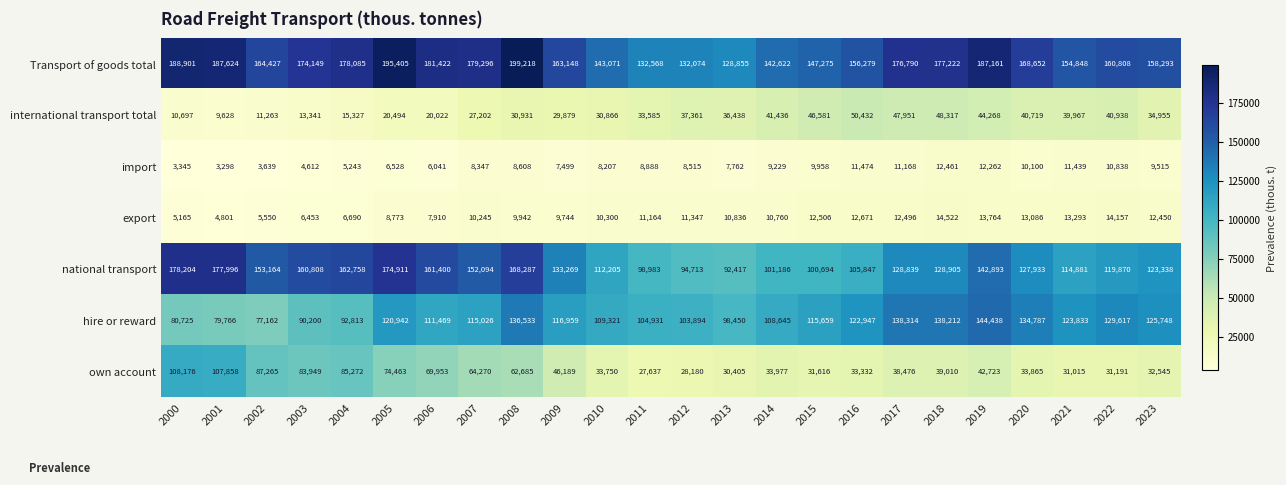

At which category is the sum across all series the highest?

2008